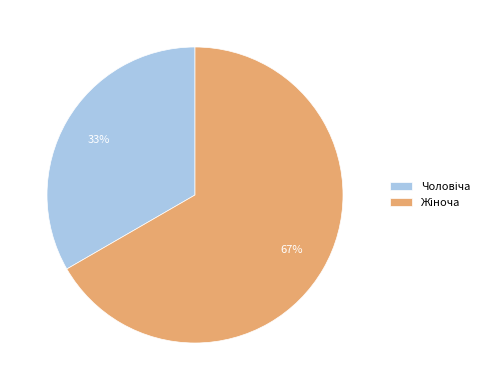

Does any single category account for the majority?

Yes